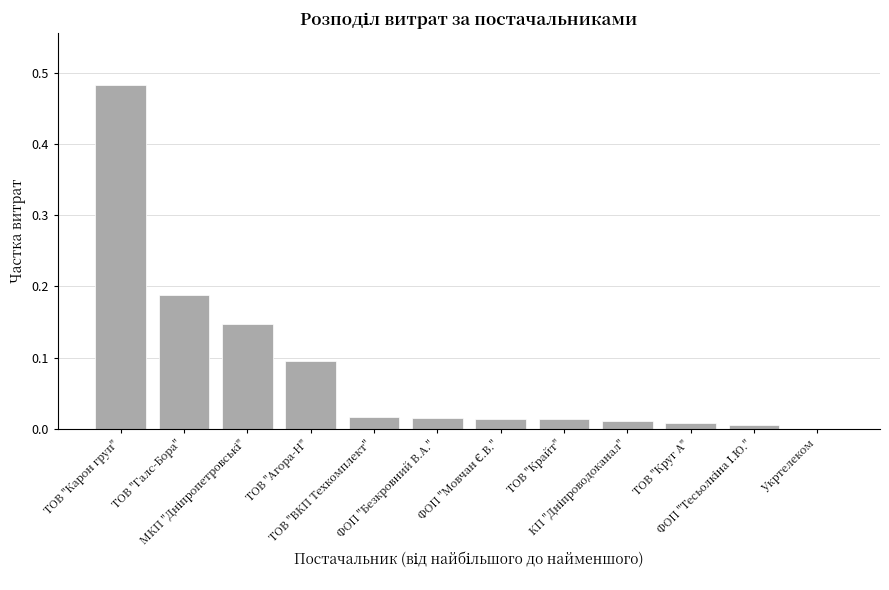

Are the bars grouped side by side (vs. stacked)?

No